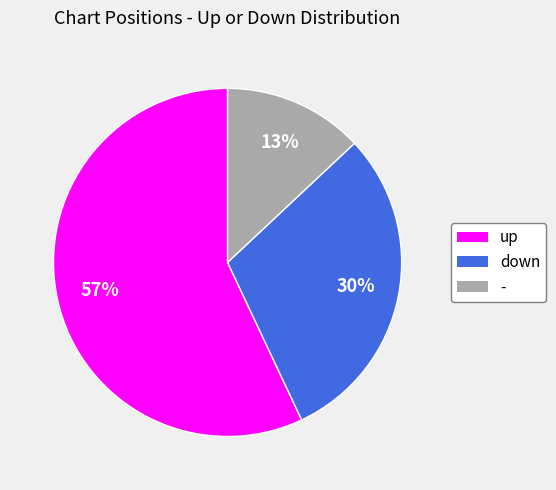

To the nearest percent, what is the difference between the largest and smallest slice percentages?

44%